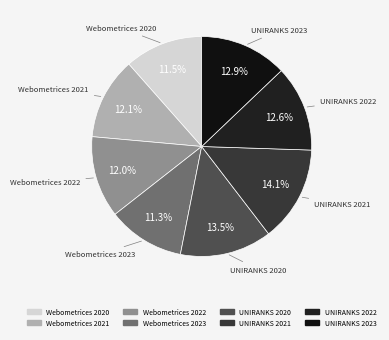

How many slices are in this pie chart?

8